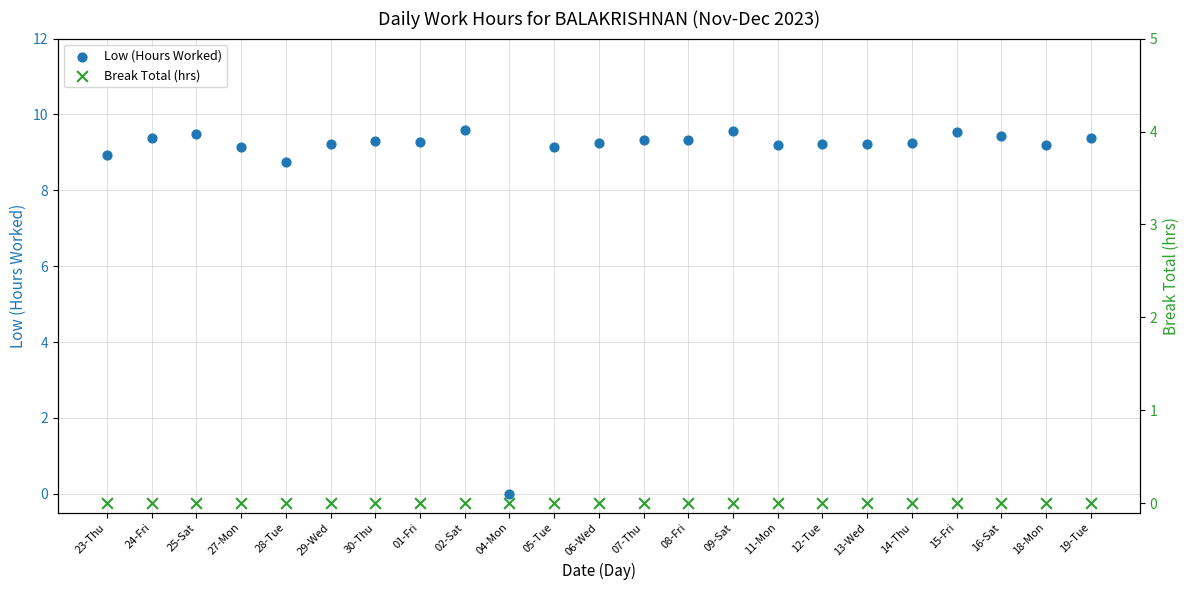

Is the value of Break Total (hrs) at 06-Wed greater than the value of Low (Hours Worked) at 07-Thu?

No